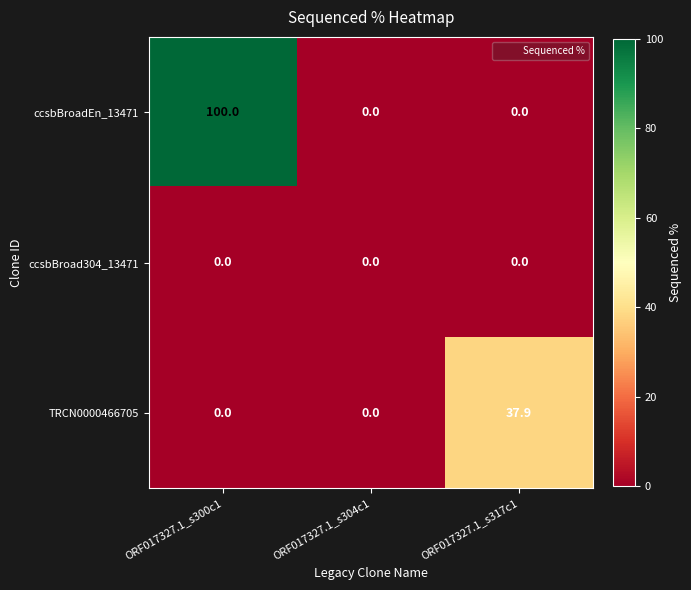

True or false: ccsbBroadEn_13471 has a value of 157.5 at ORF017327.1_s300c1.

False